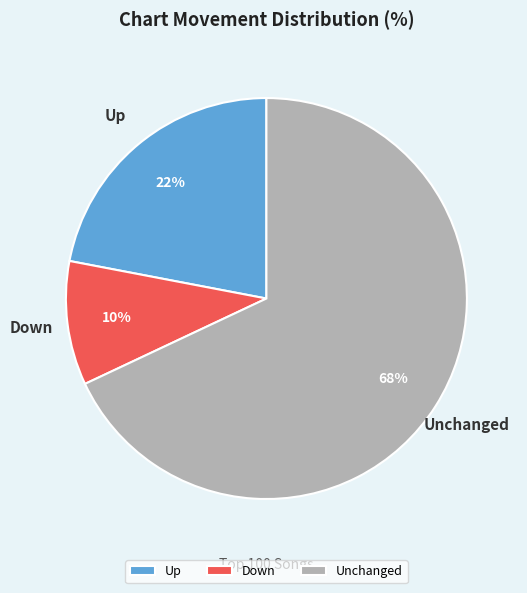

Which slice is the smallest?

Down